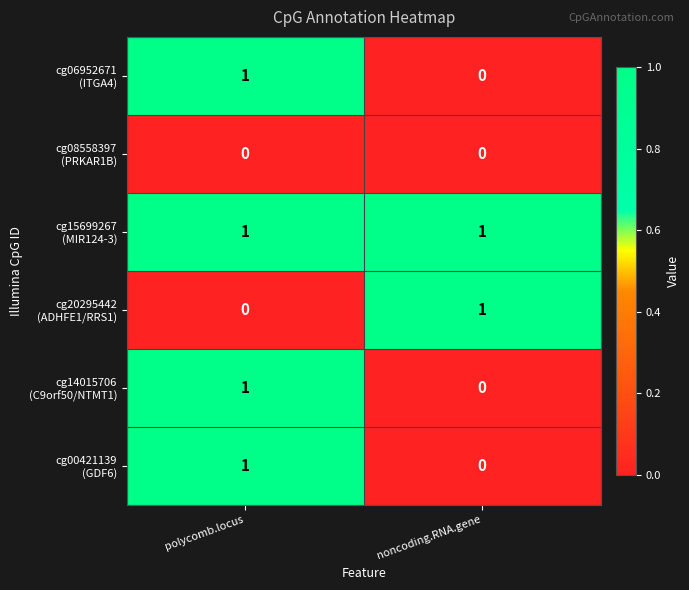

What is the total value across all series at polycomb.locus?

4